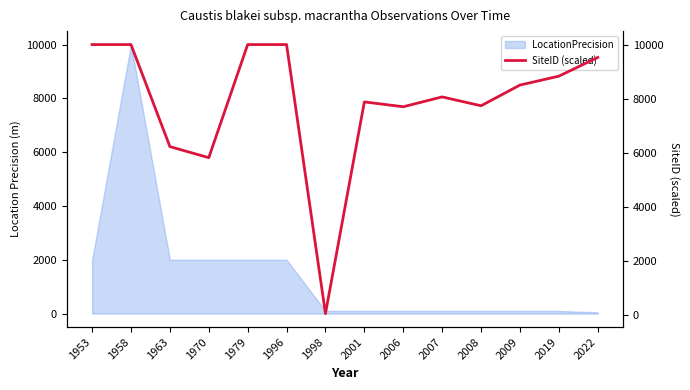

Rank the categories by value from highest to lowest.

1979, 1953, 1958, 1996, 2022, 2019, 2009, 2007, 2001, 2008, 2006, 1963, 1970, 1998